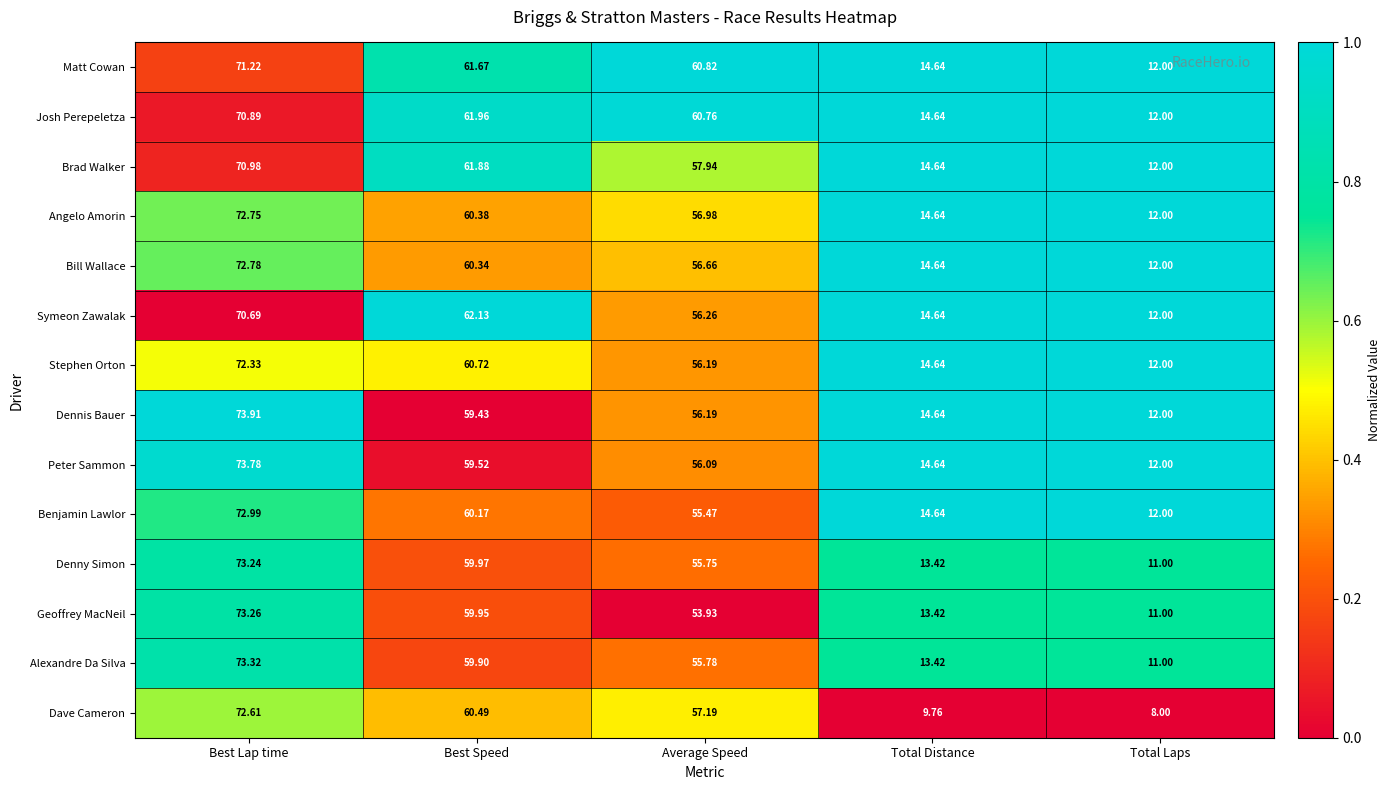

At Best Lap time, list the series in order from largest to smallest.

Dennis Bauer, Peter Sammon, Alexandre Da Silva, Geoffrey MacNeil, Denny Simon, Benjamin Lawlor, Bill Wallace, Angelo Amorin, Dave Cameron, Stephen Orton, Matt Cowan, Brad Walker, Josh Perepeletza, Symeon Zawalak